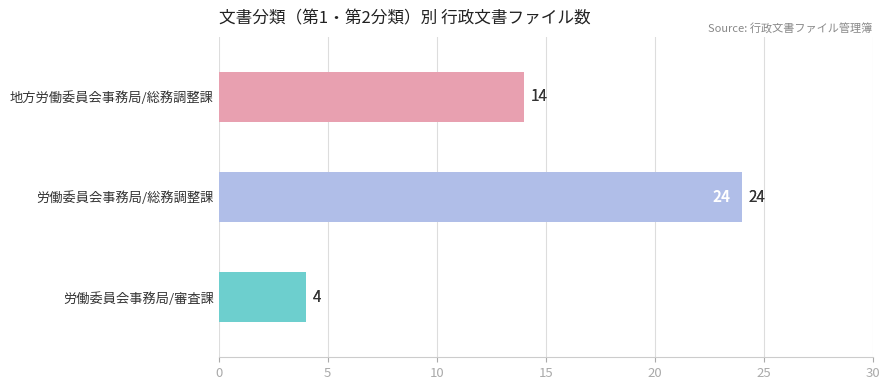

Are the bars grouped side by side (vs. stacked)?

No